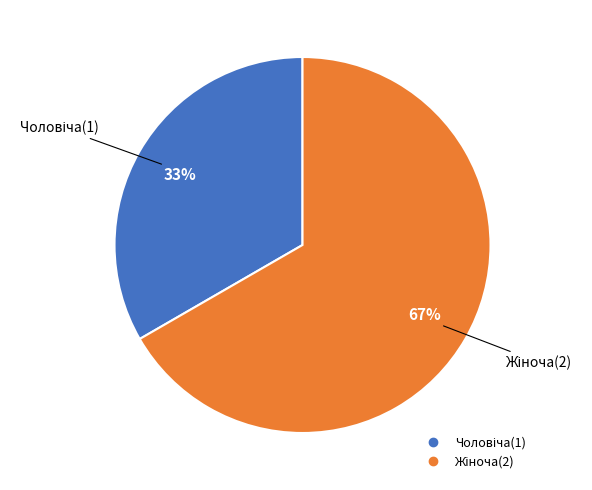

Does any single category account for the majority?

Yes